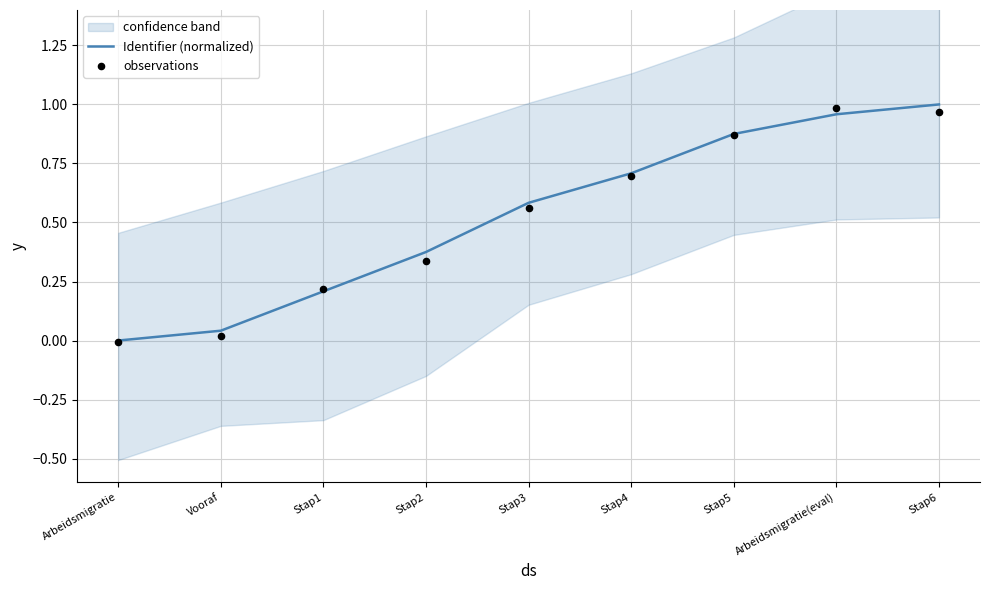

Which series has the widest spread of Y values?

Identifier (normalized)